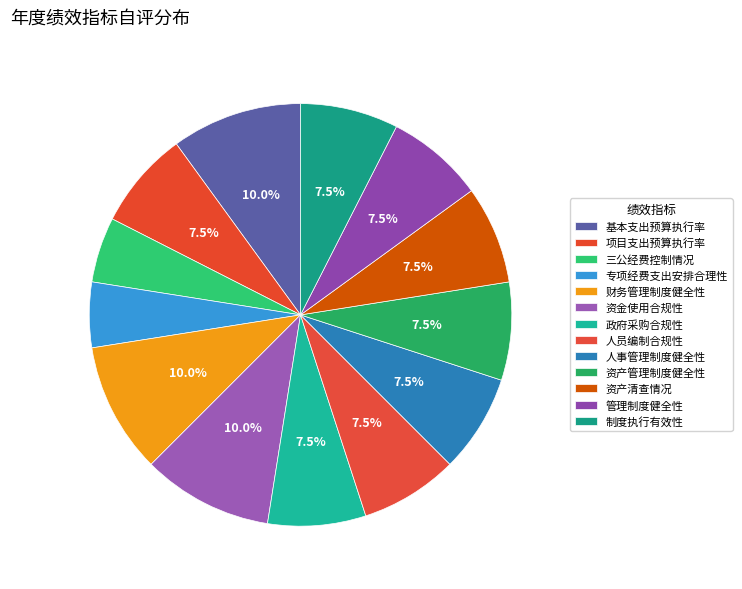

Is there any slice that represents more than half of the pie?

No